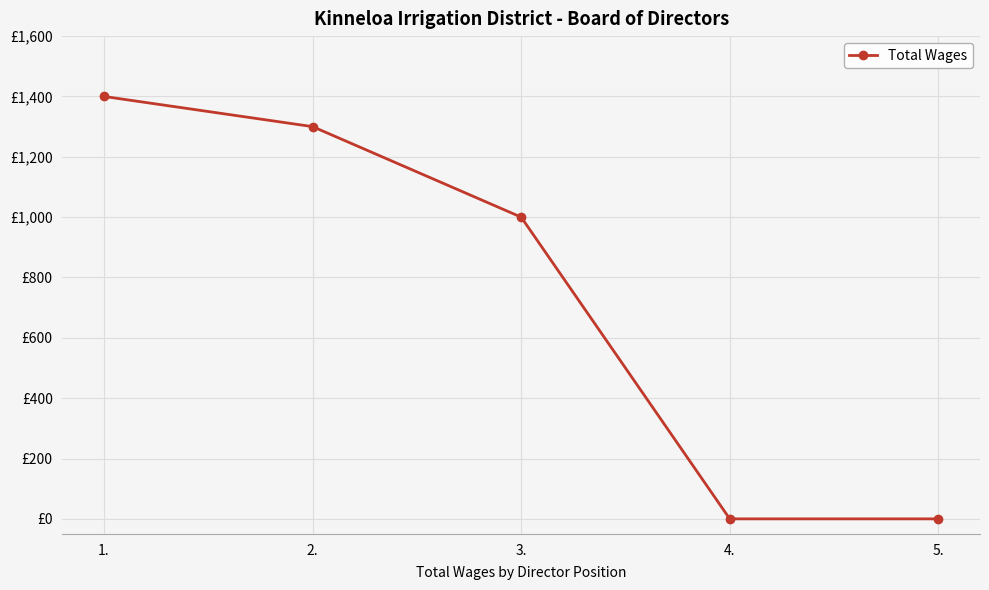

Is this an area chart (filled region under the line)?

No